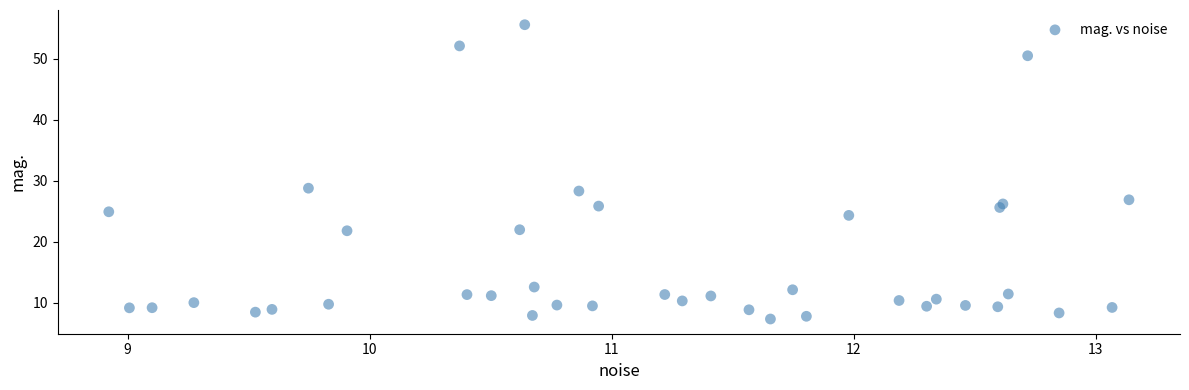

What is the range of Y values (max minus min)?

48.2